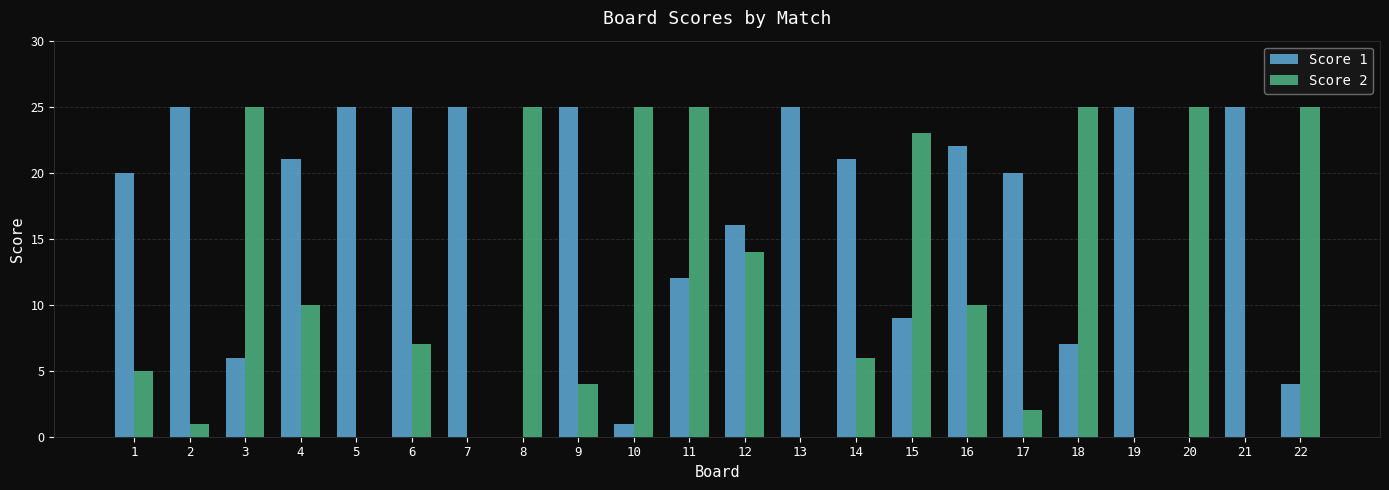

At which category is the sum across all series the highest?

11